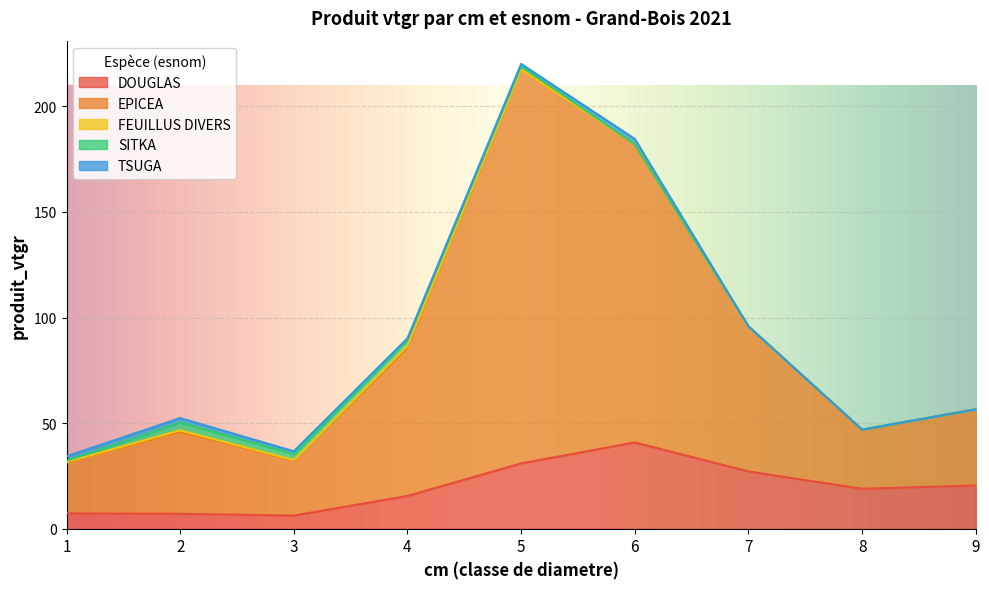

Which series has the largest total across all categories?

EPICEA